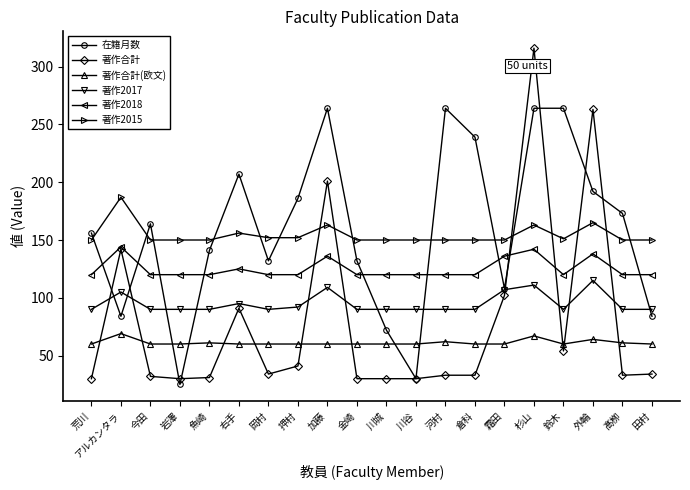

Between 荒川 and 鈴木, which series saw the biggest shift?

在籍月数